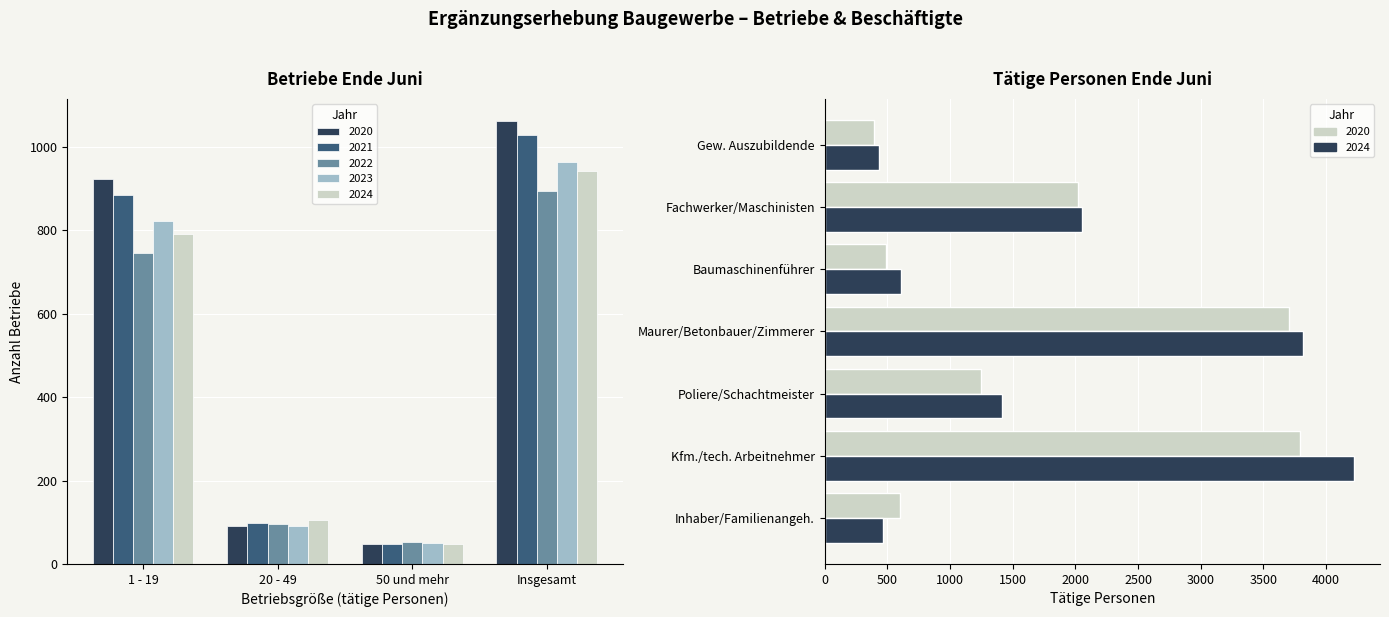

Where does the 2024 series first go above 790?

Insgesamt